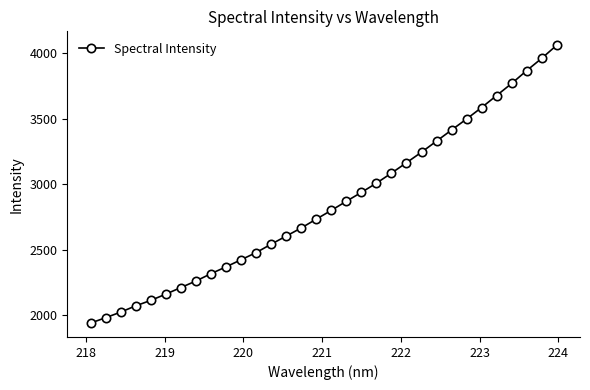

Does the chart display data point markers on the line(s)?

Yes